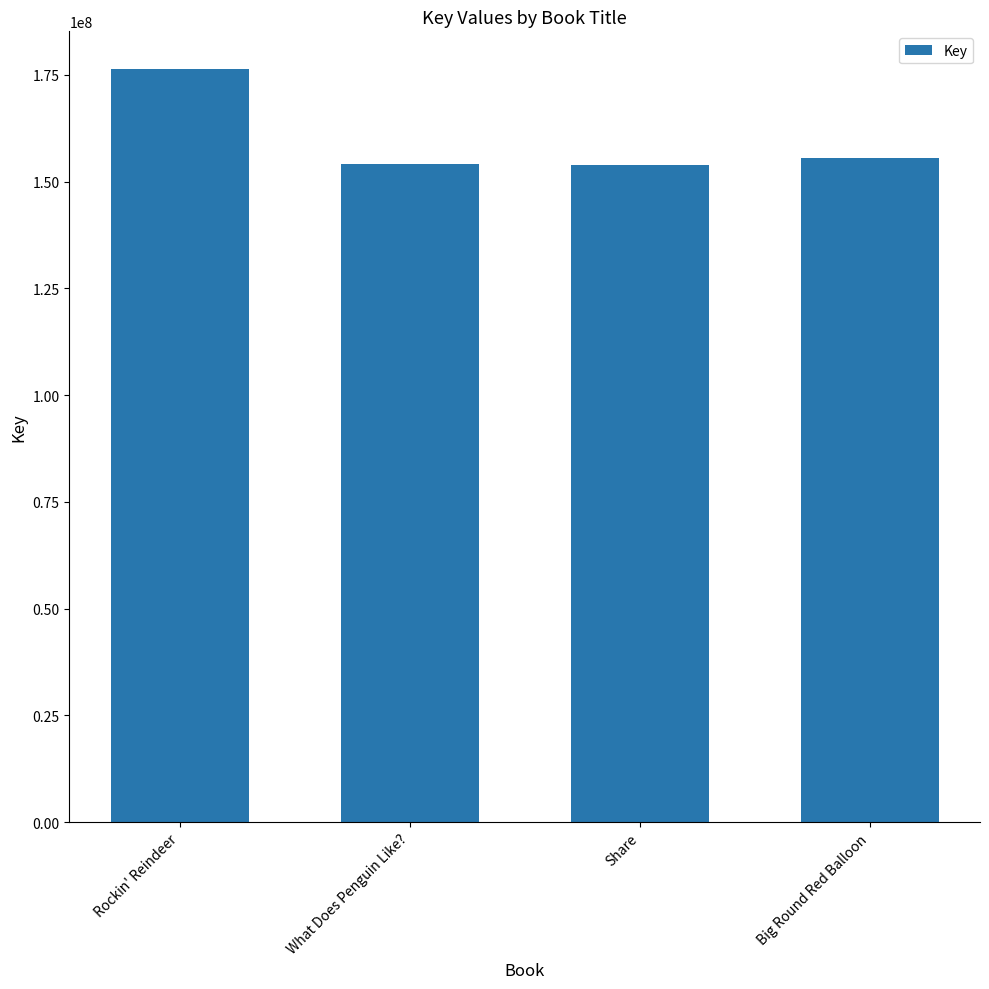

What is the label of the 4th bar from the right?

Rockin' Reindeer